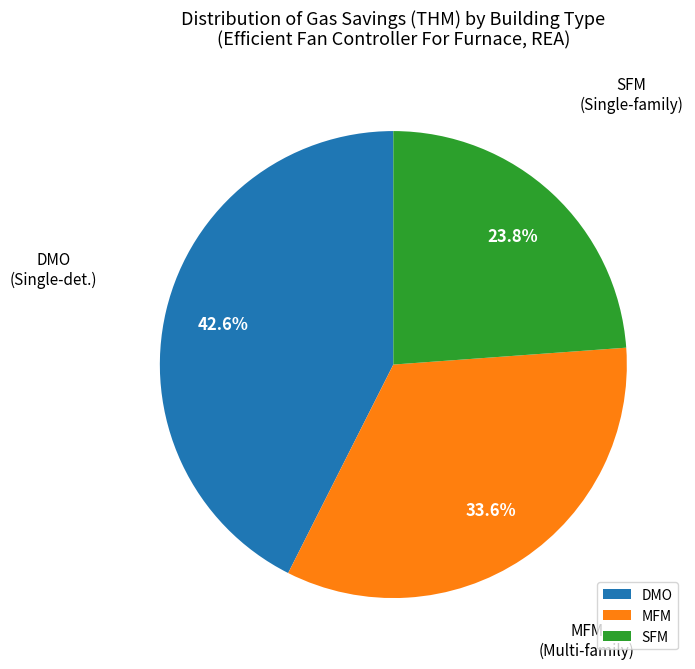

Rank the categories by value from highest to lowest.

DMO, MFM, SFM